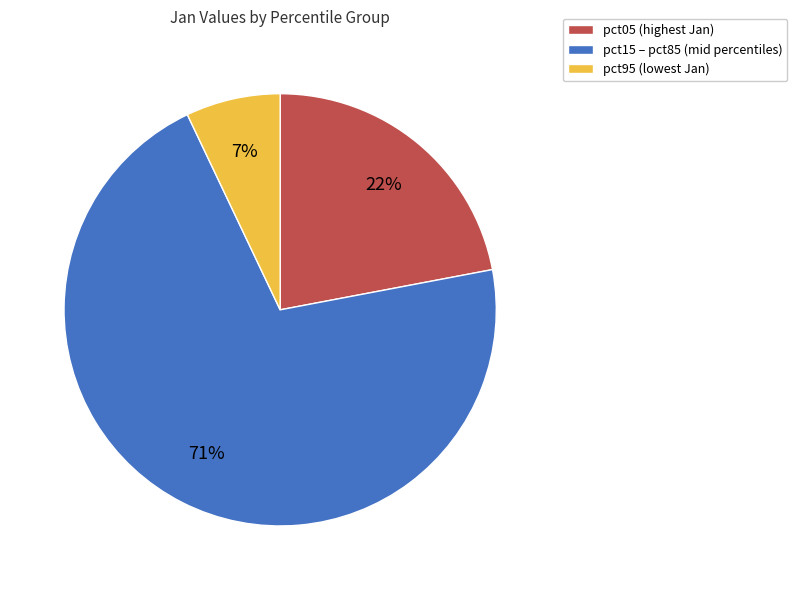

How many segments does this pie chart have?

3